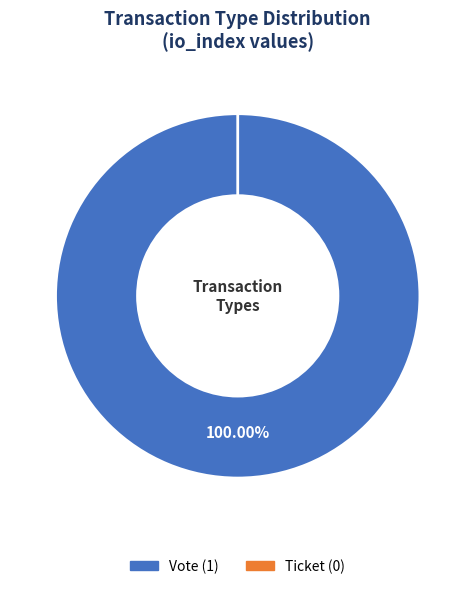

What percentage do Ticket (io_index=0) and Vote (io_index=1) together represent?

100.0%